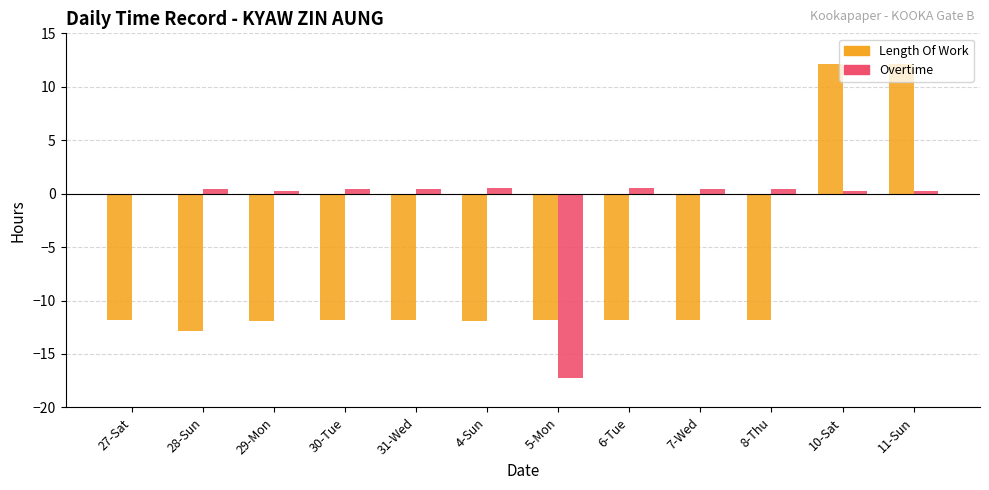

Where does the Length Of Work series first go above -11?

10-Sat